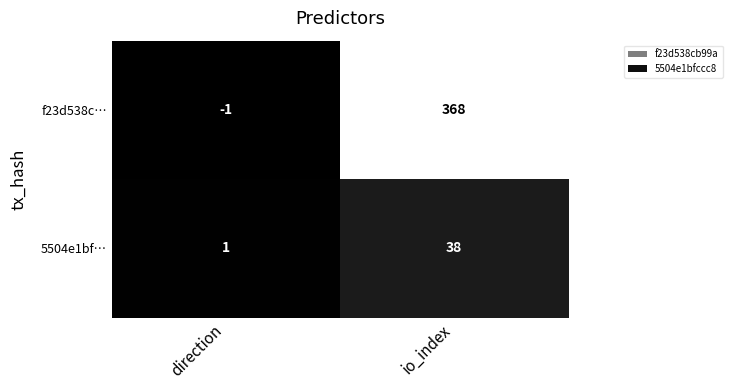

Reading left to right, extract all data points from this chart.

f23d538c…: direction=-1	io_index=368
5504e1bf…: direction=1	io_index=38